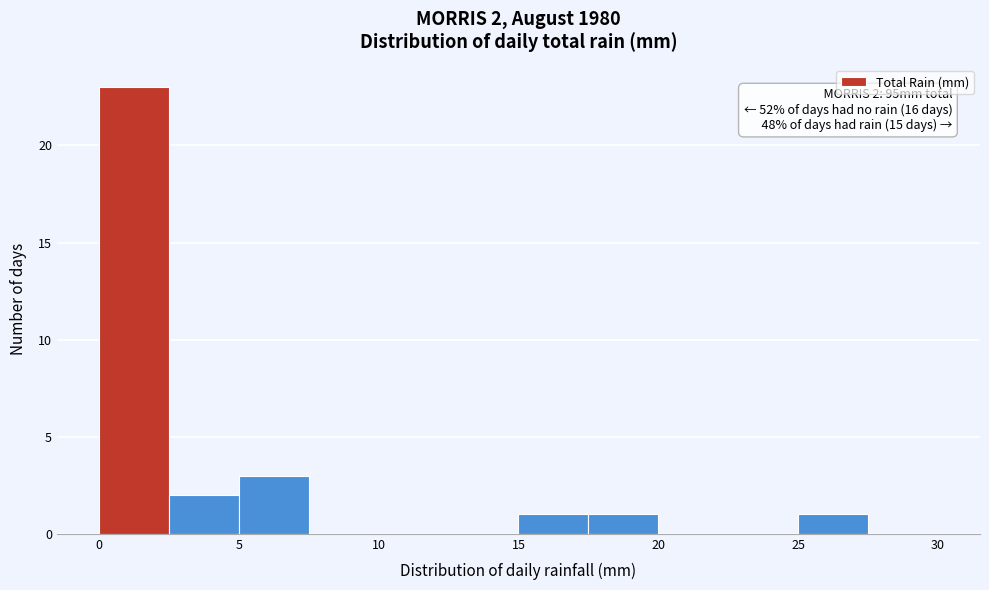

Which range on the x-axis has the tallest bar?

0.0 to 2.5